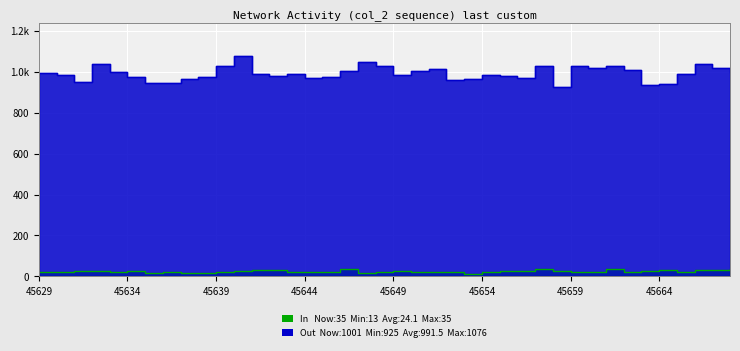

How many lines are shown in the chart?

2